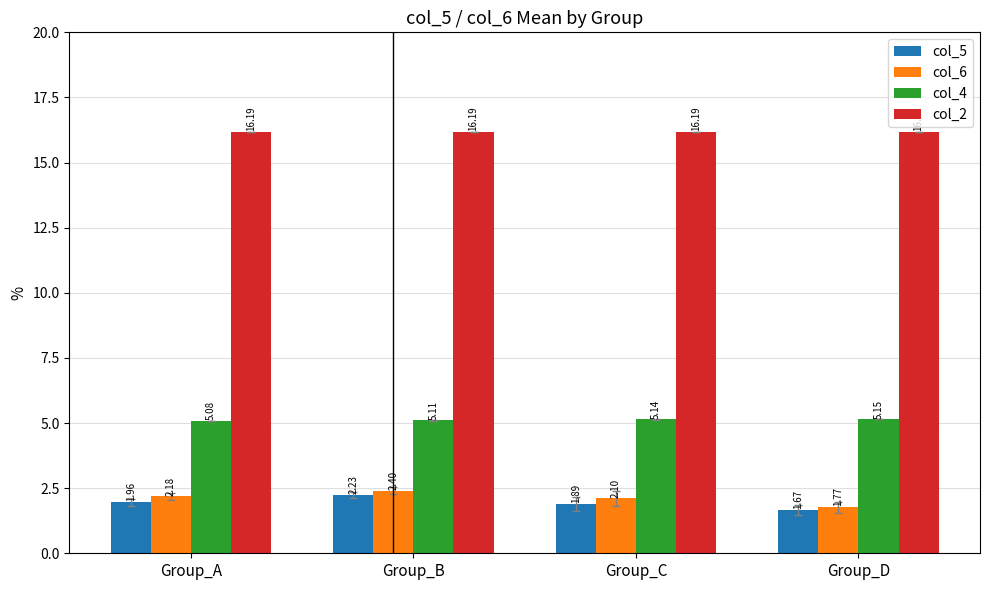

Are the bars horizontal?

No